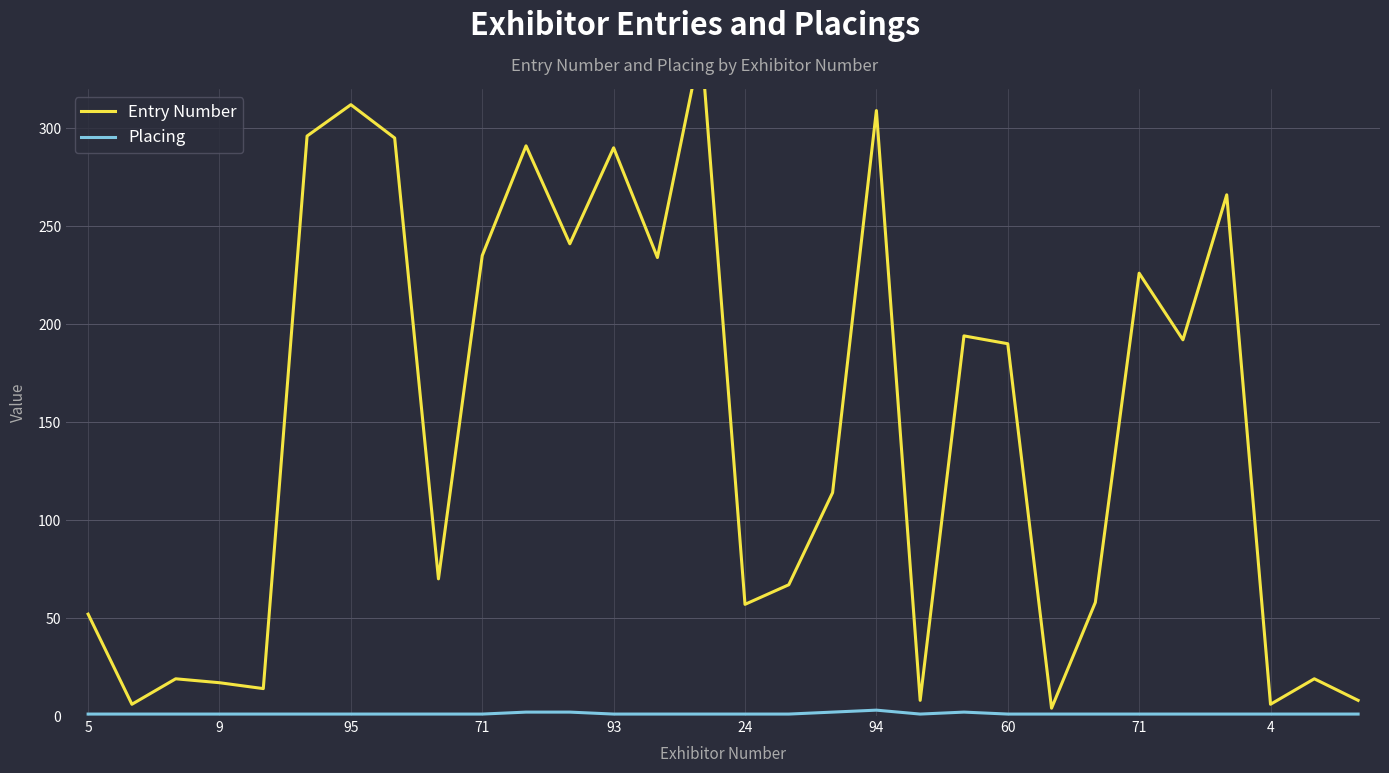

Which series changed the most between 18 and 23?

Entry Number